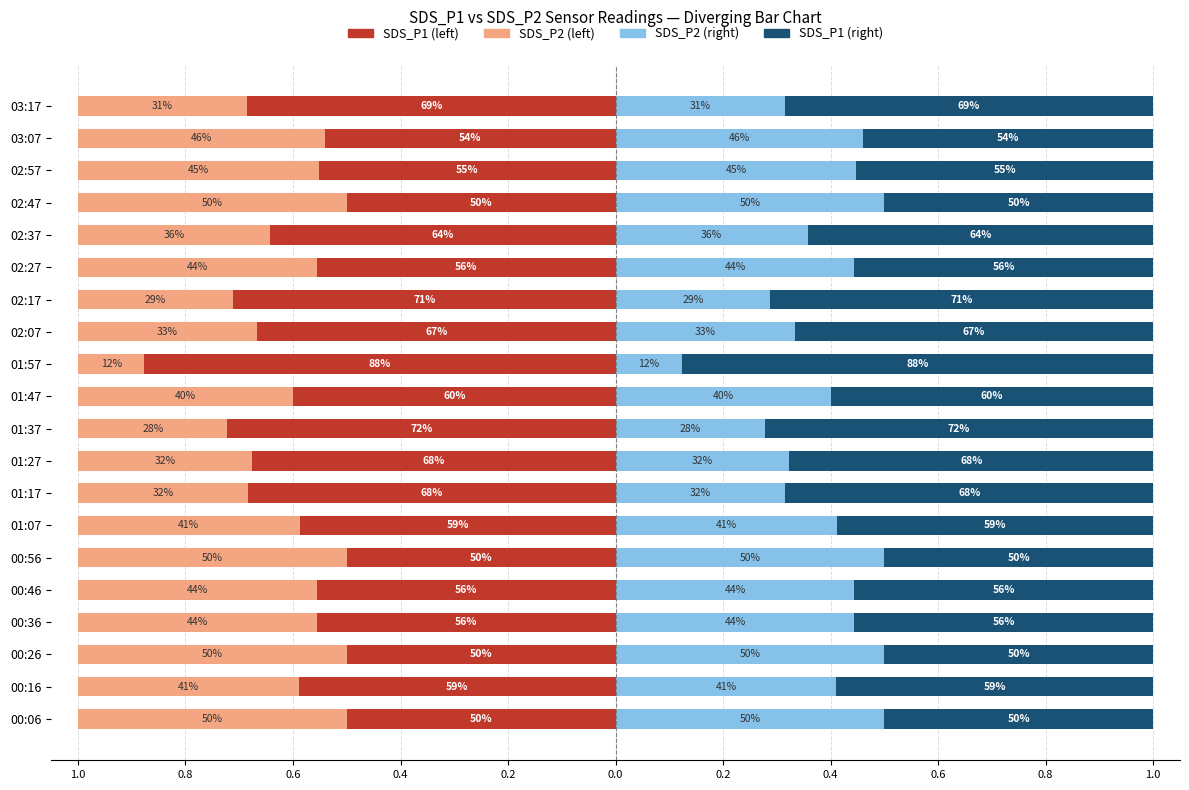

How many bars are there in total?

80